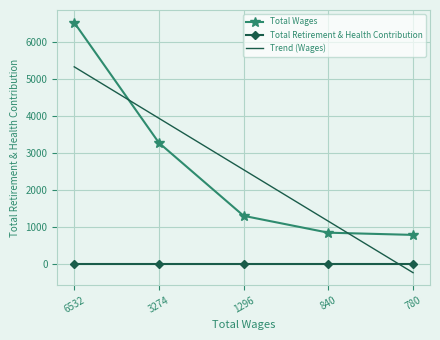

After their last crossing, which series has the higher values: Trend (Wages) or Total Wages?

Total Wages